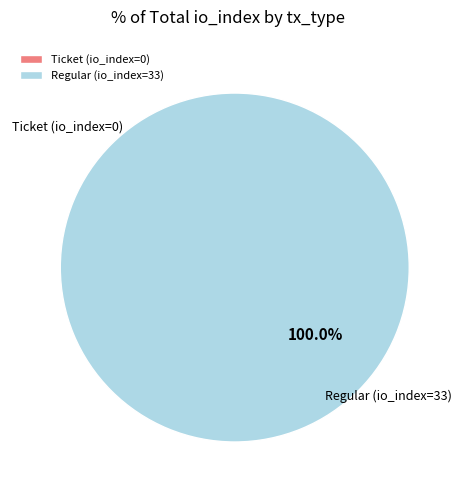

To the nearest percent, what portion does Regular (io_index=33) represent?

100%